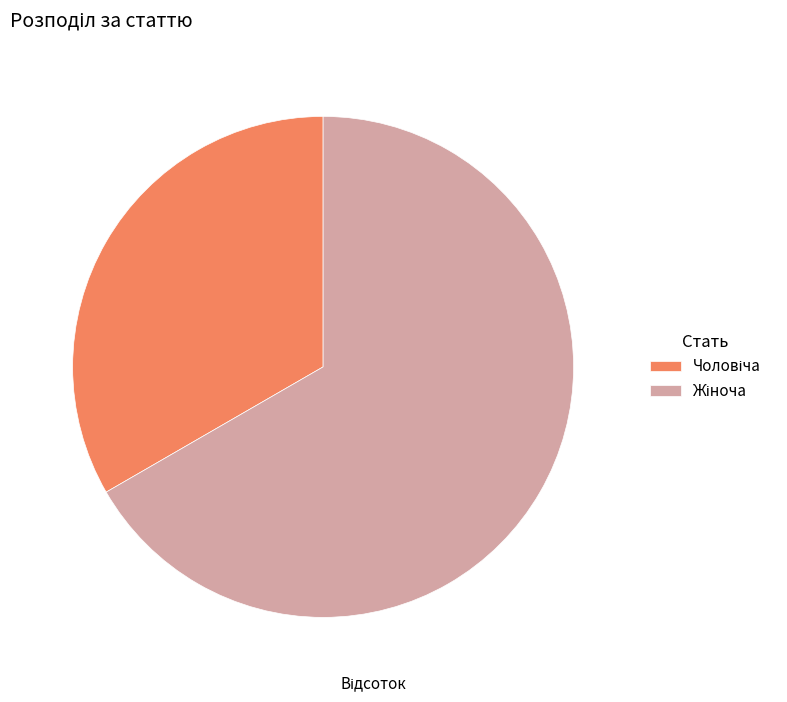

Is there a majority slice in this chart?

Yes